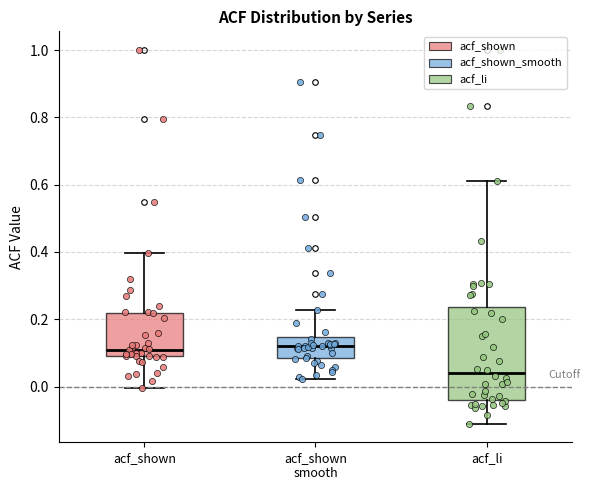

Where does the upper whisker of the box for acf_li end on the y-axis? The values are not printed on the chart, so give them approximately, as read against the axis.

0.62